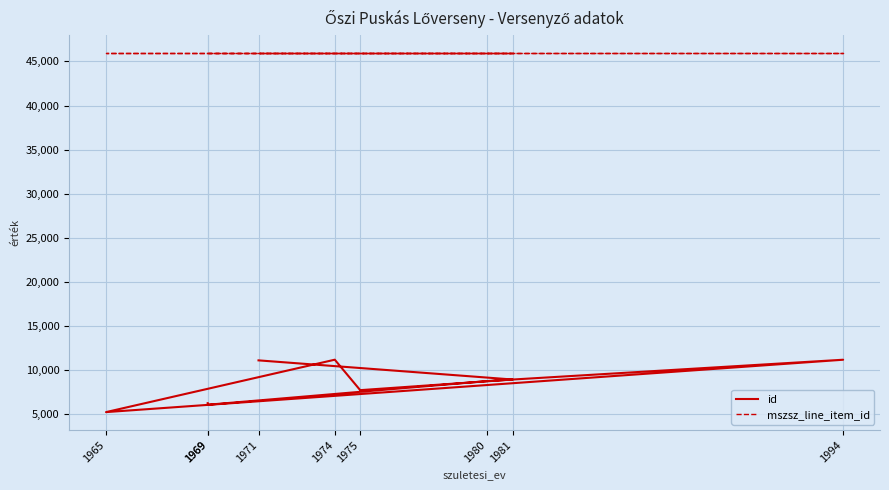

Is this an area chart (filled region under the line)?

No